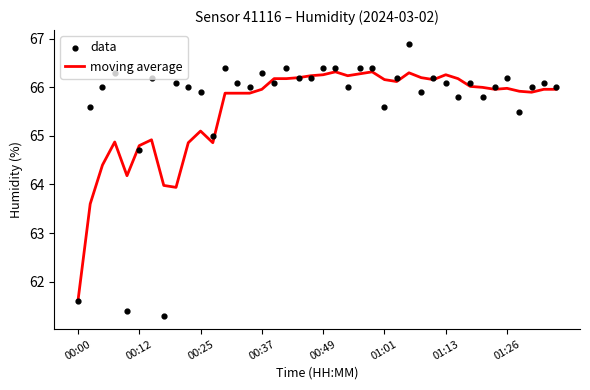

Which series reaches the minimum Y coordinate?

data